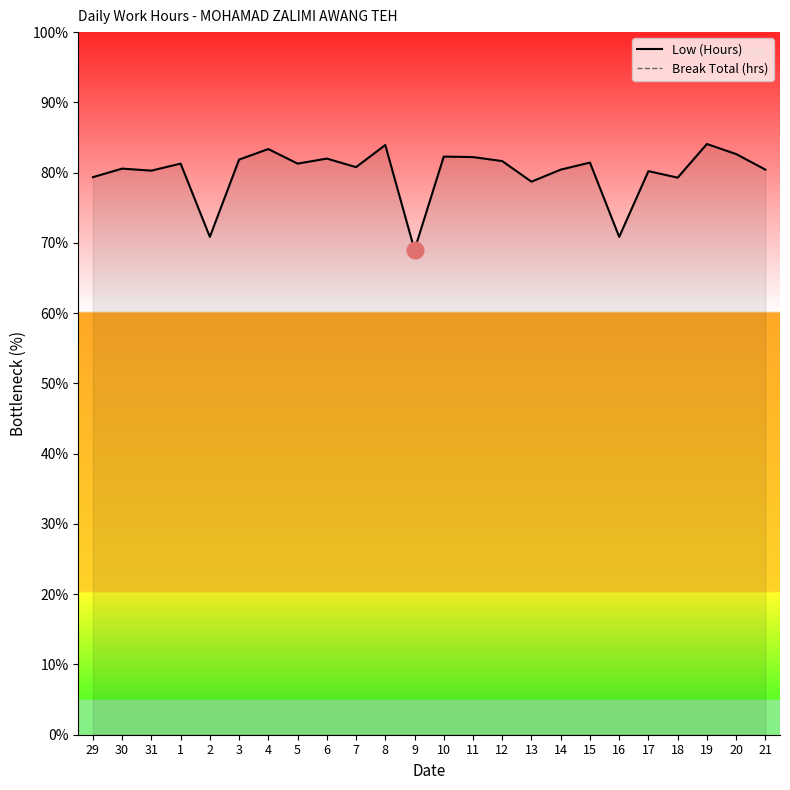

True or false: Break Total (hrs) and Low (Hours) cross at least once.

False